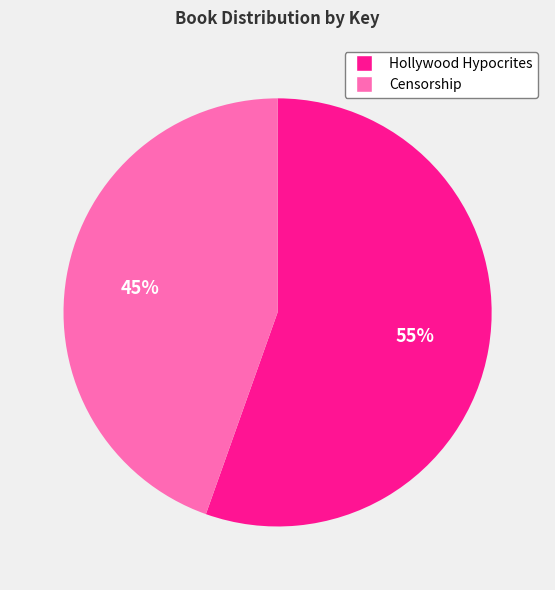

Count the number of slices in the pie.

2